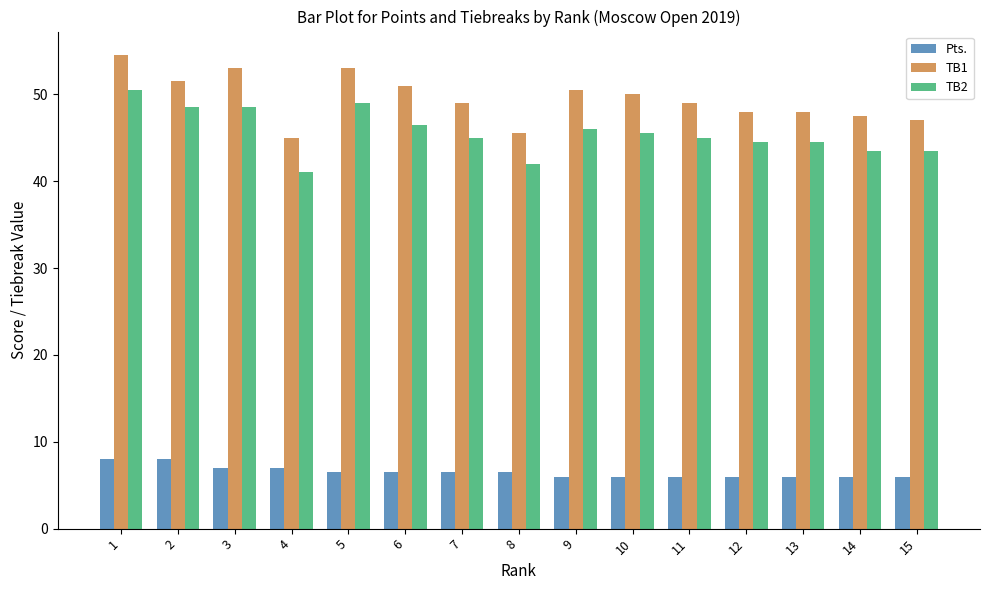

Reading left to right, extract all data points from this chart.

Pts.: 1=8.0	2=8.0	3=7.0	4=7.0	5=6.5	6=6.5	7=6.5	8=6.5	9=6.0	10=6.0	11=6.0	12=6.0	13=6.0	14=6.0	15=6.0
TB1: 1=54.5	2=51.5	3=53.0	4=45.0	5=53.0	6=51.0	7=49.0	8=45.5	9=50.5	10=50.0	11=49.0	12=48.0	13=48.0	14=47.5	15=47.0
TB2: 1=50.5	2=48.5	3=48.5	4=41.0	5=49.0	6=46.5	7=45.0	8=42.0	9=46.0	10=45.5	11=45.0	12=44.5	13=44.5	14=43.5	15=43.5